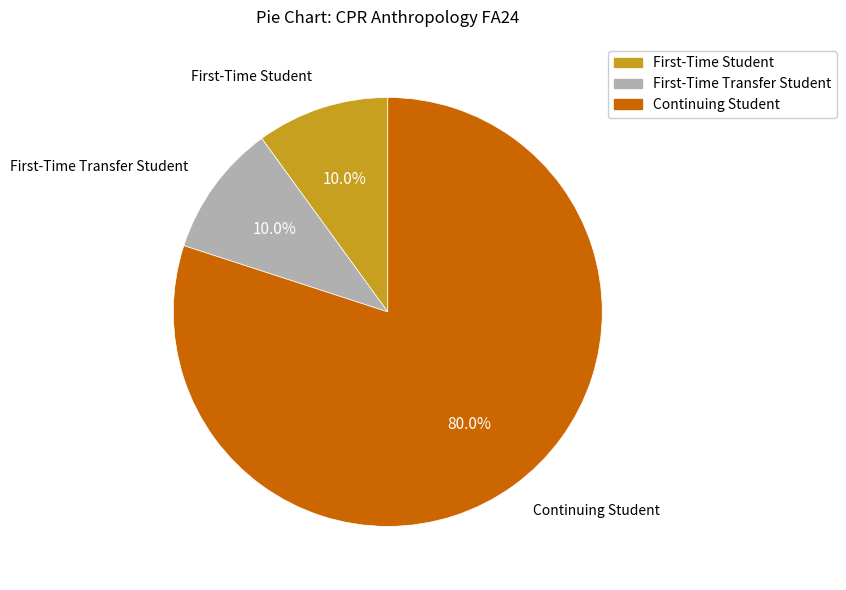

Is there any slice that represents more than half of the pie?

Yes